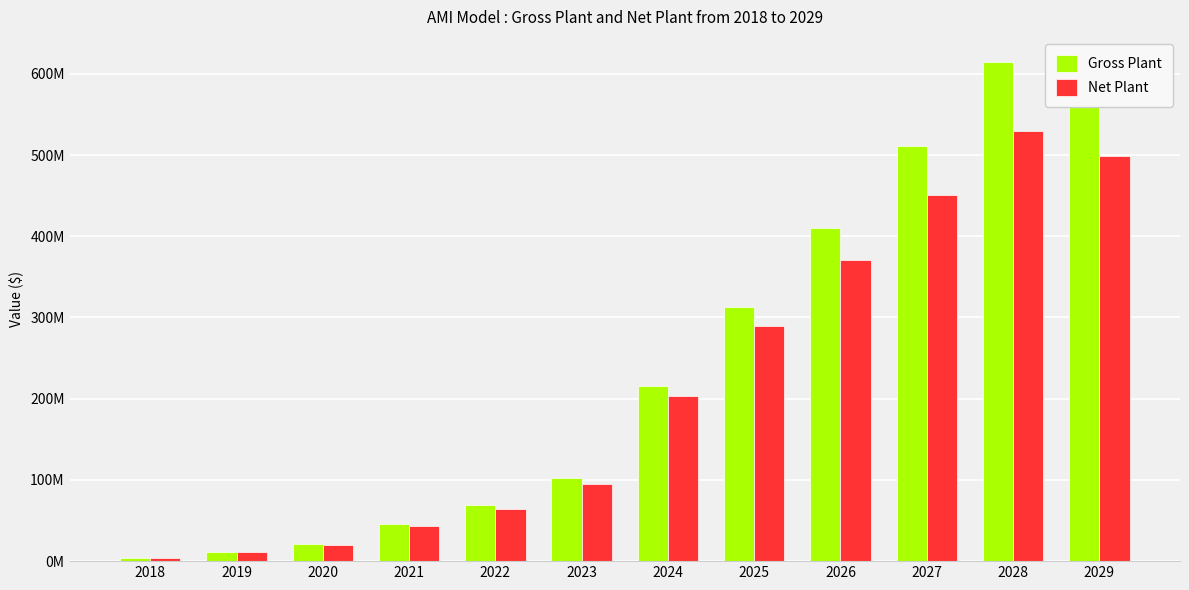

What is the value of the Gross Plant bar at the 7th from the left?

215679465.7